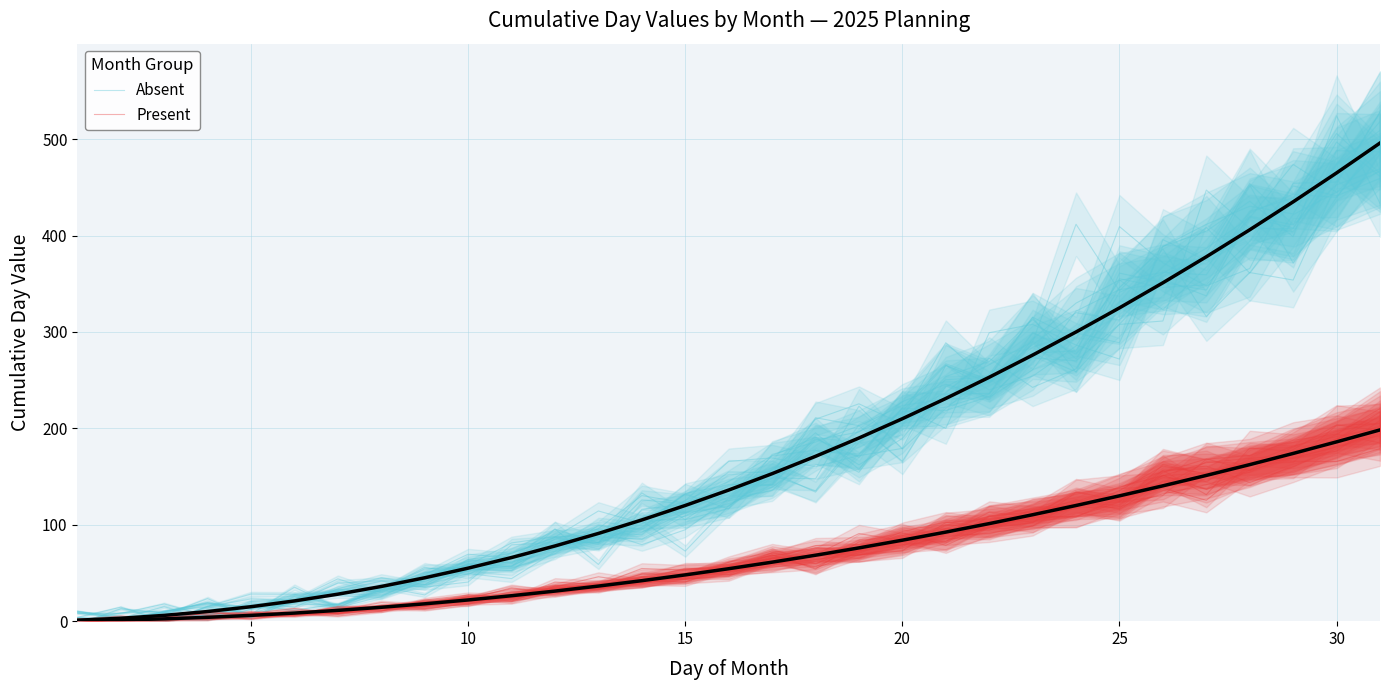

What is the difference between the maximum and minimum values in the Absent series?

466.8